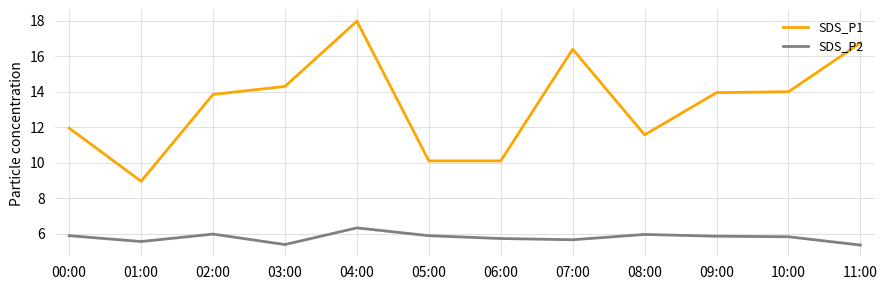

Which series has the widest spread of values?

SDS_P1